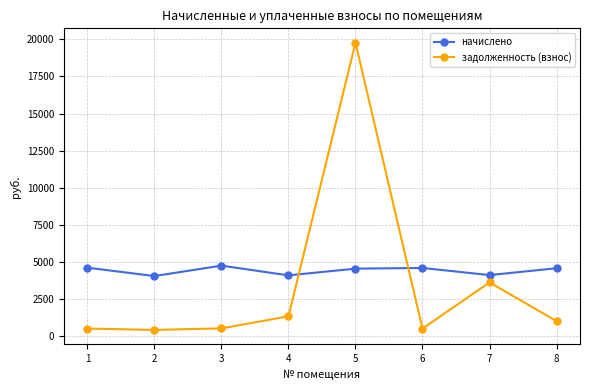

What is the average value of the начислено series?

4421.9